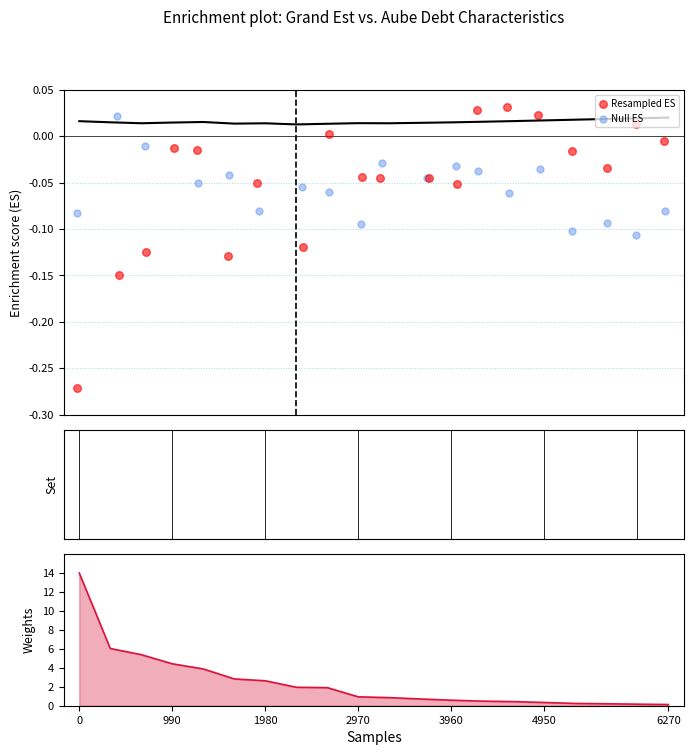

Which series reaches the minimum Y coordinate?

Resampled ES